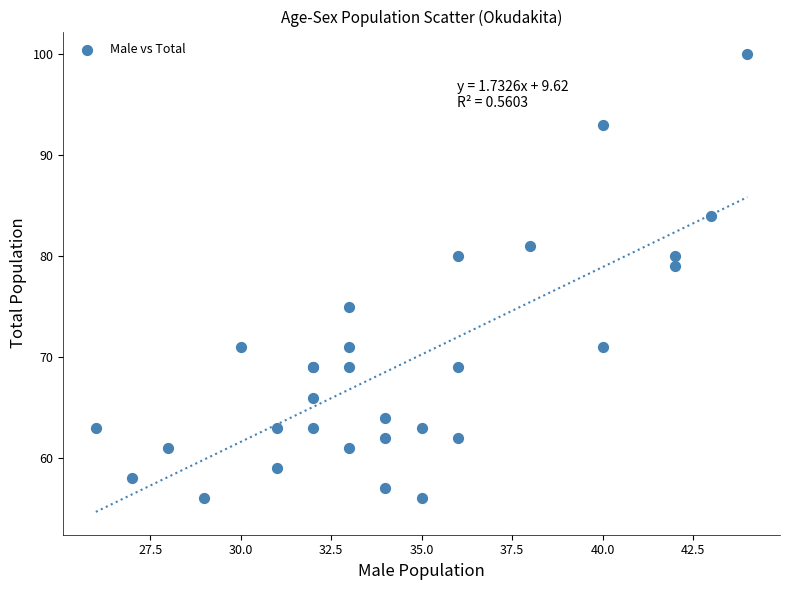

What Y value in the scatter plot is closest to 78?

79